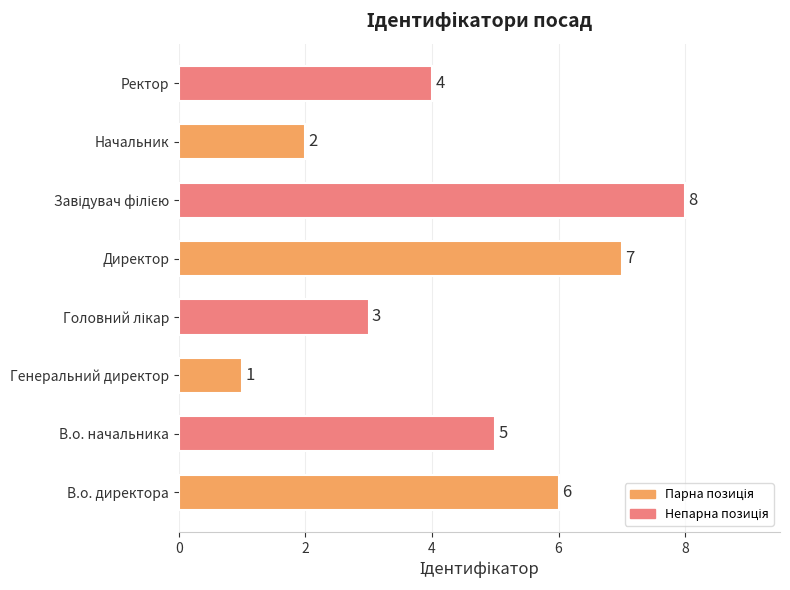

What is the change in value from Директор to Начальник?

-5